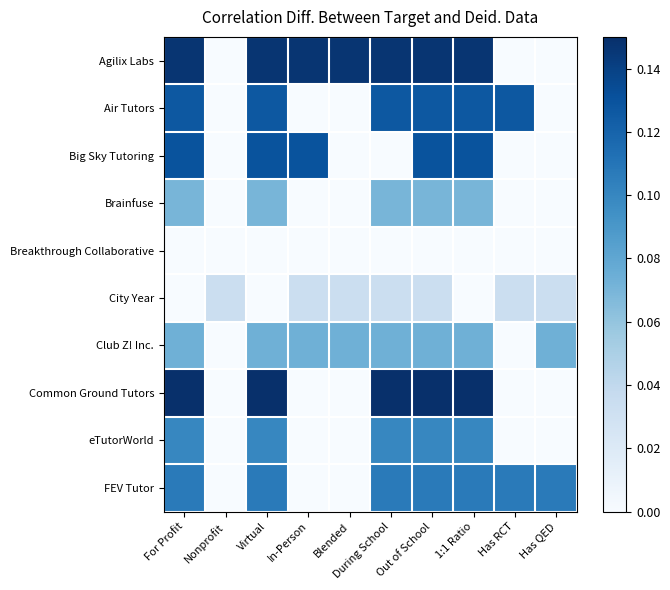

Which series has the widest spread of values?

Common Ground Tutors